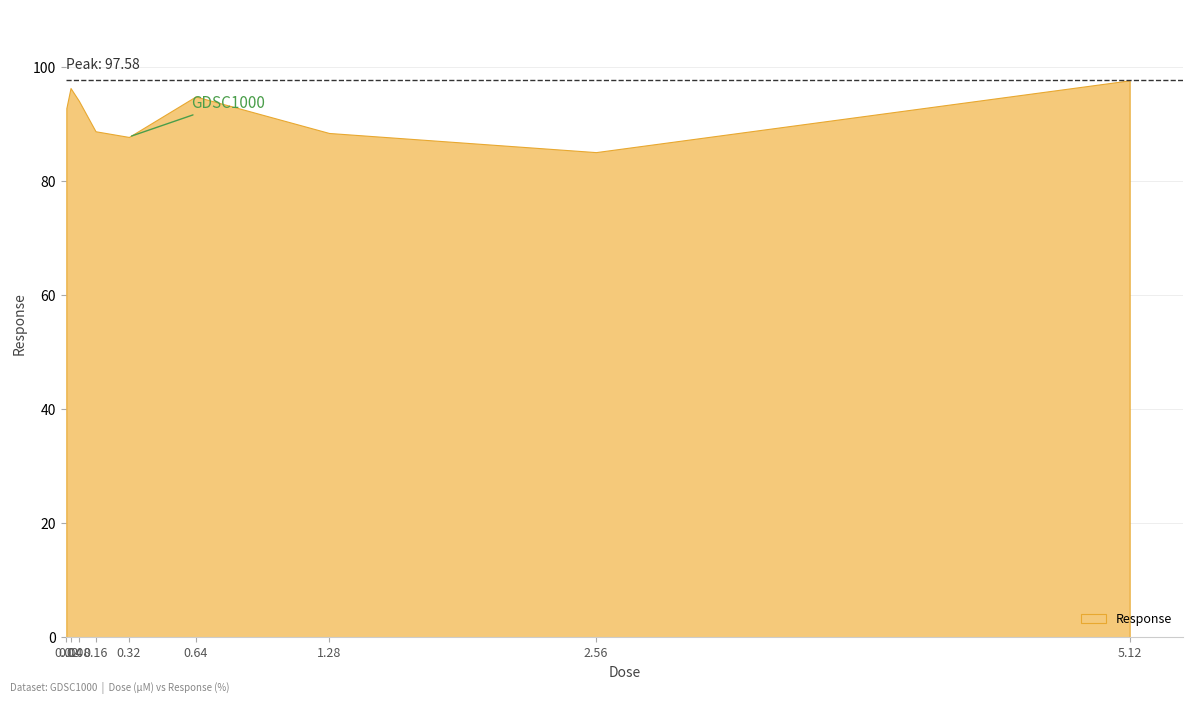

Where is the data nearest to the value 91?

0.02